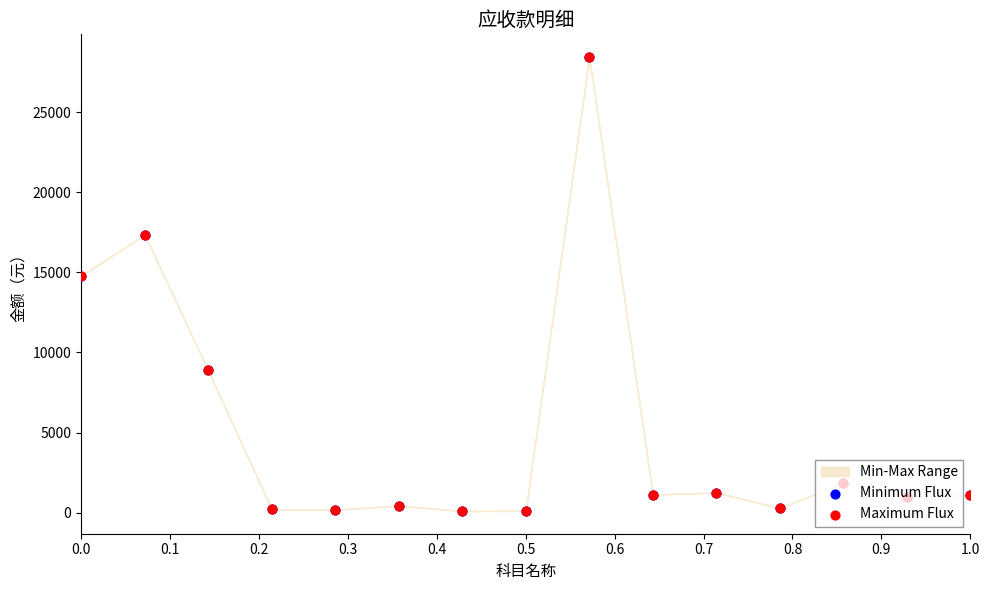

At how many categories does at least one series exceed 19573?

1